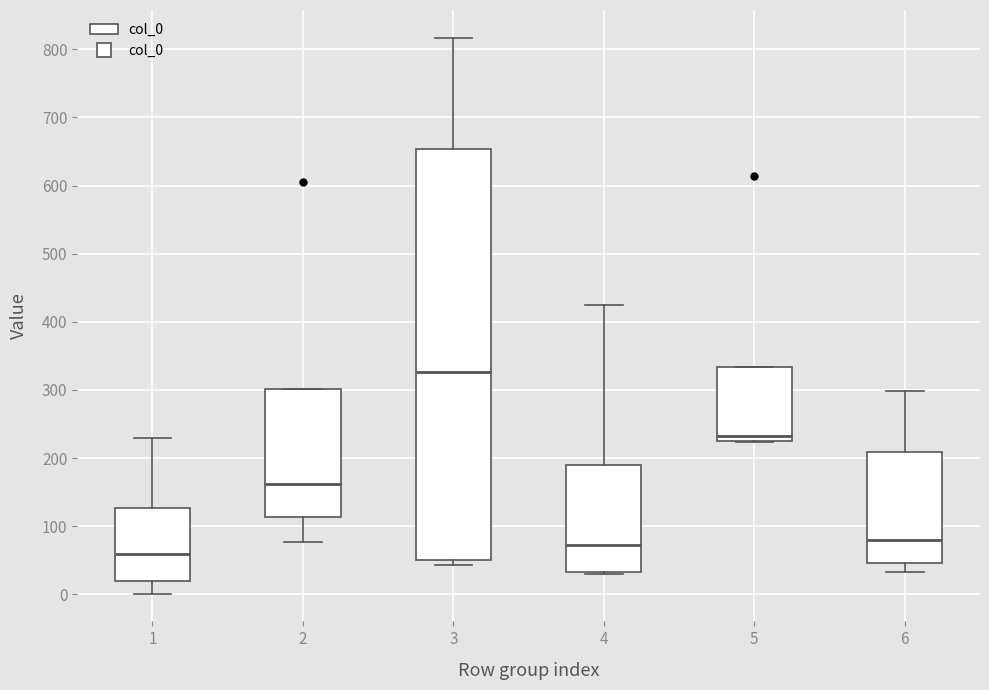

Where is the upper edge of the box at x = 4 on the y-axis? The values are not printed on the chart, so give them approximately, as read against the axis.

190